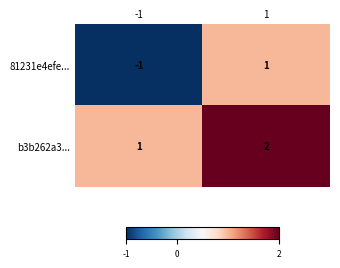

The b3b262a3... series shows 2 at 1. True or false?

True